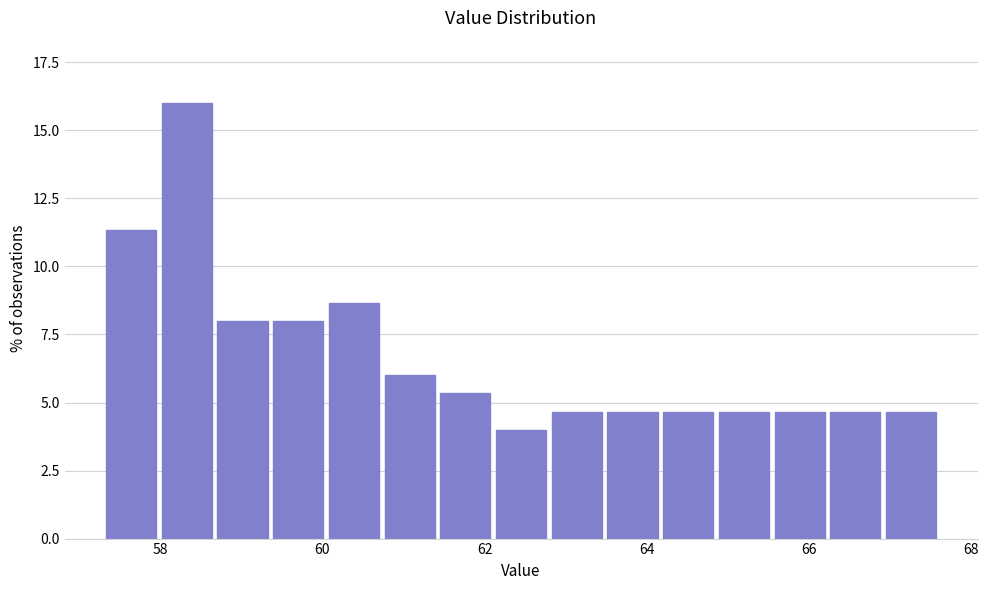

Read against the x-axis, roughly where is the centre of the tallest bar?

58.4